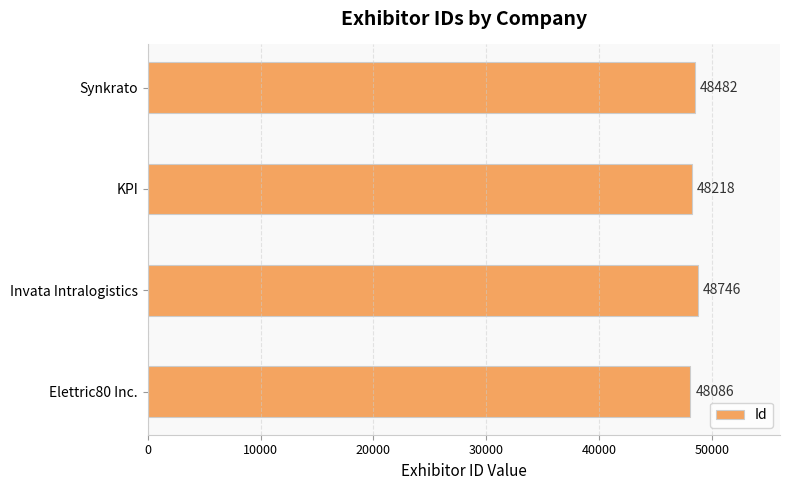

Reading bottom to top, what are all the values shown in this chart?

Elettric80 Inc.=48086	Invata Intralogistics=48746	KPI=48218	Synkrato=48482